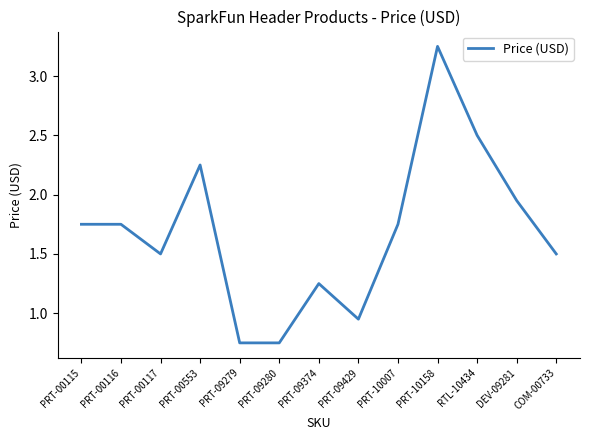

What is the difference between the maximum and minimum values?

2.5